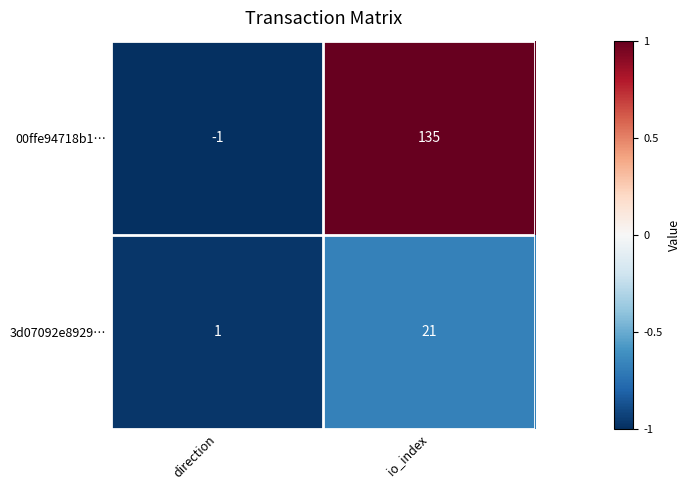

What is the smallest value displayed?

-1